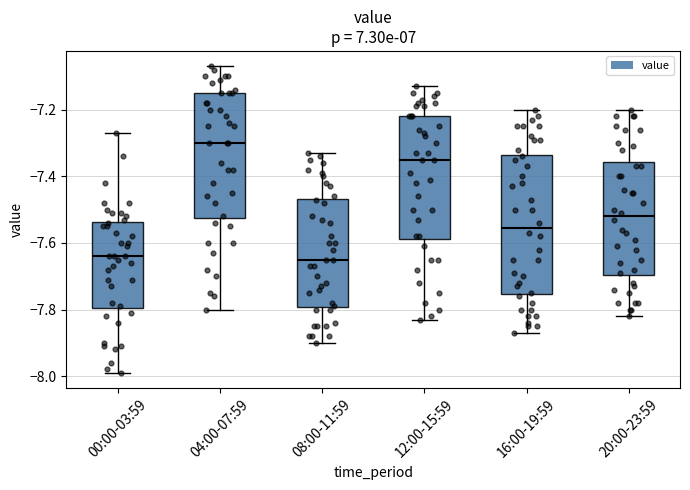

Reading left to right, transcribe this box plot: for each box, give where its median line is, the range the box spans, and where its two whiskers end, as read against the y-axis. The values are not printed on the chart, so give them approximately, as read against the axis.

00:00-03:59: median -7.64, box -7.80 to -7.54, whiskers -7.98 to -7.26
04:00-07:59: median -7.30, box -7.52 to -7.14, whiskers -7.80 to -7.06
08:00-11:59: median -7.64, box -7.80 to -7.46, whiskers -7.90 to -7.32
12:00-15:59: median -7.34, box -7.58 to -7.22, whiskers -7.82 to -7.12
16:00-19:59: median -7.56, box -7.76 to -7.34, whiskers -7.86 to -7.20
20:00-23:59: median -7.52, box -7.70 to -7.36, whiskers -7.82 to -7.20